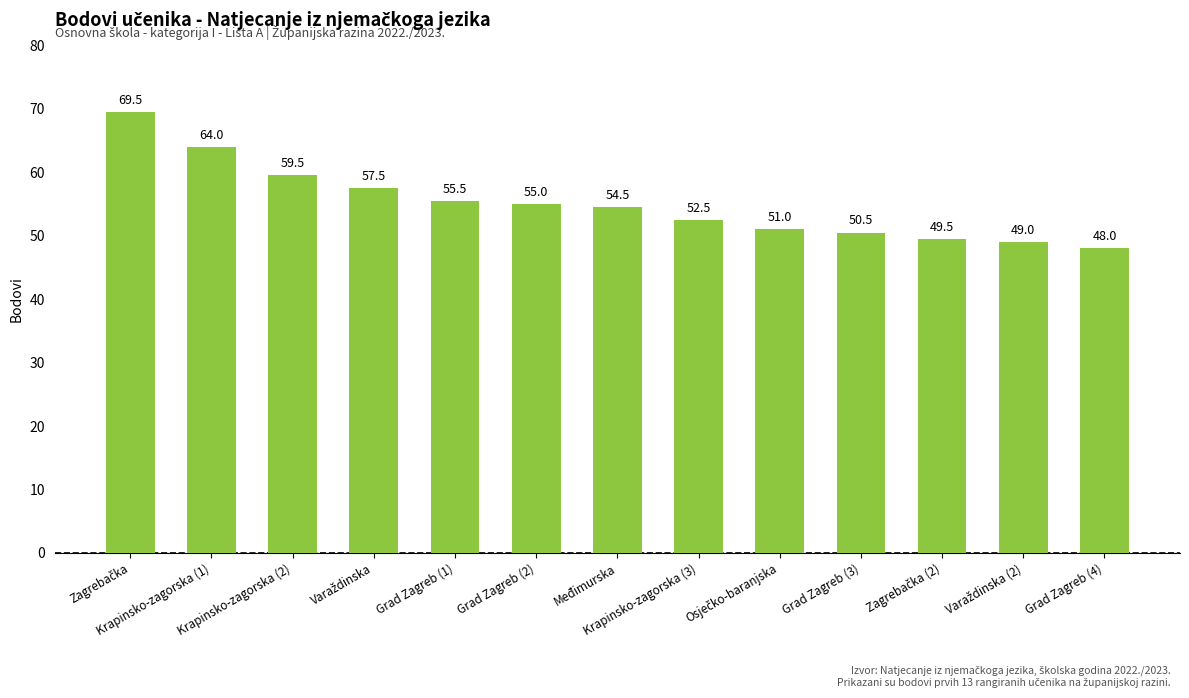

What is the label of the 8th bar from the right?

Grad Zagreb (2)